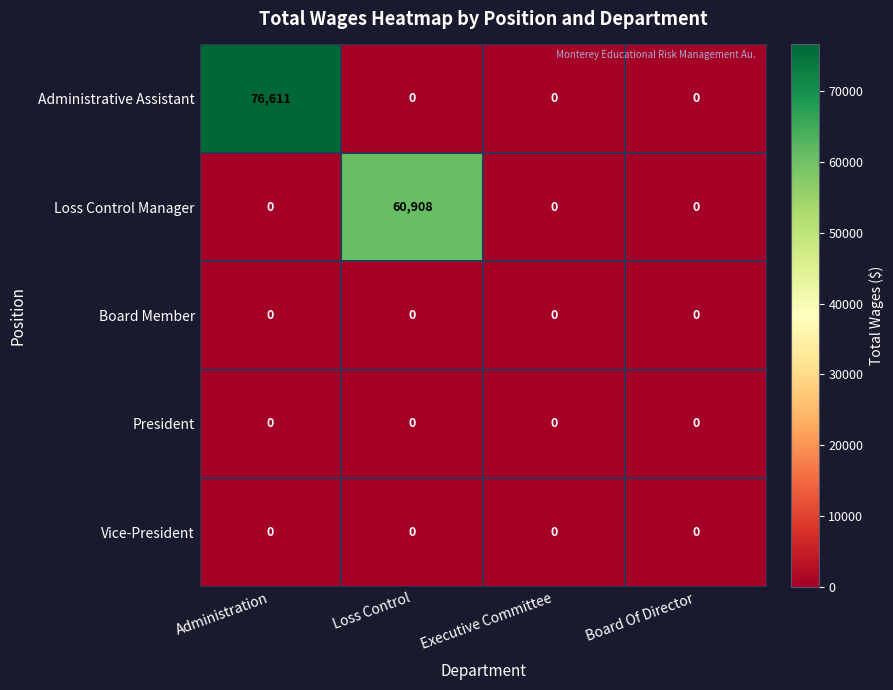

Between Administration and Loss Control, which series saw the biggest shift?

Administrative Assistant